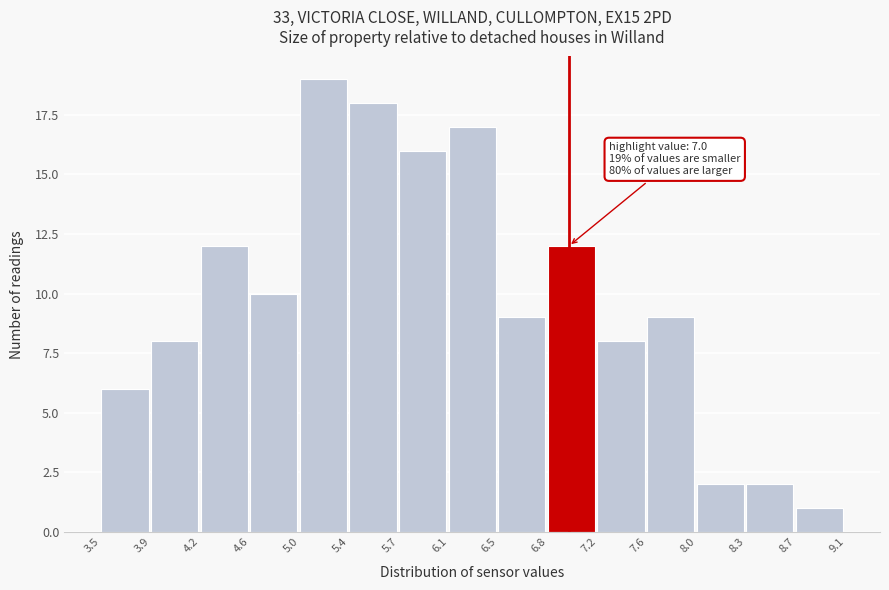

Which range on the x-axis has the tallest bar?

5.0 to 5.4